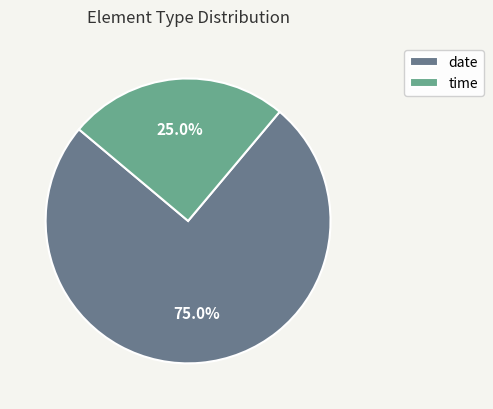

Rank the categories by value from lowest to highest.

time, date